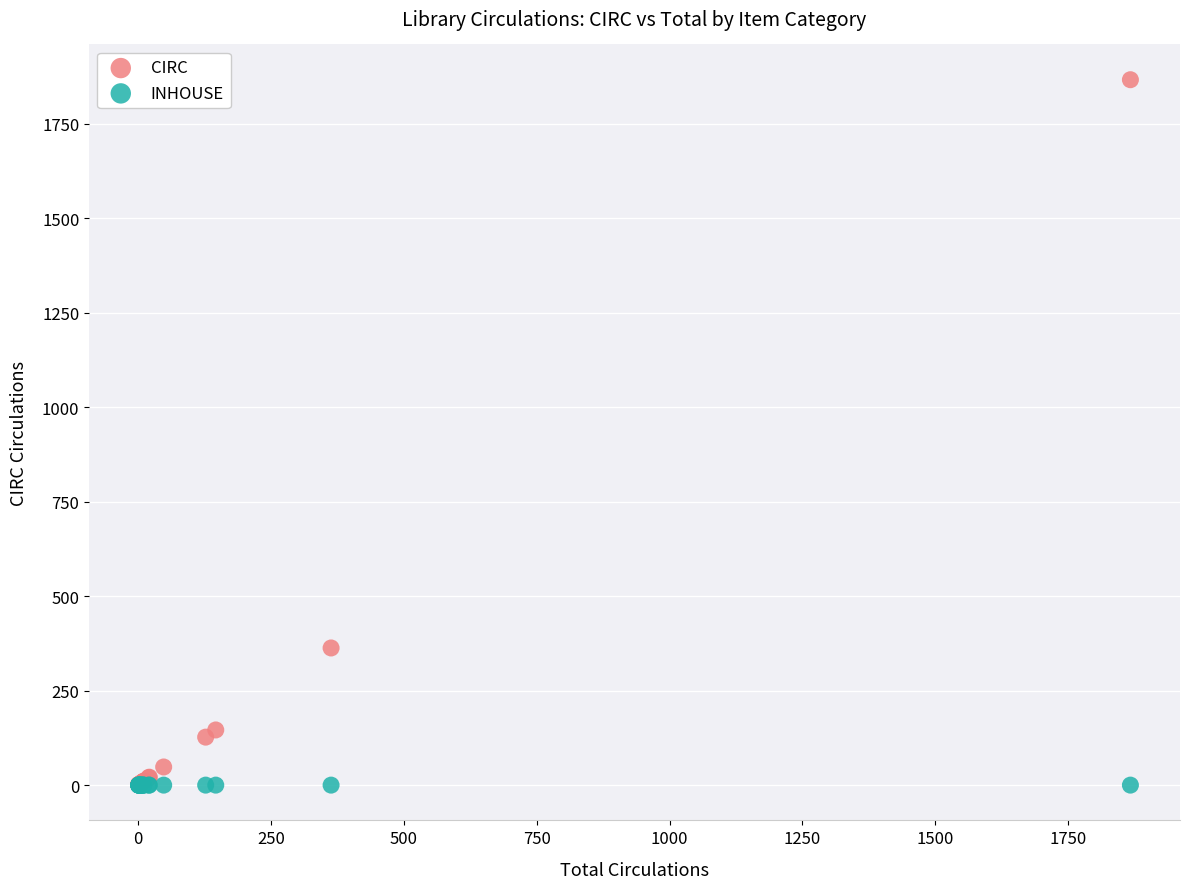

Across all series, what Y value is closest to 933?

363